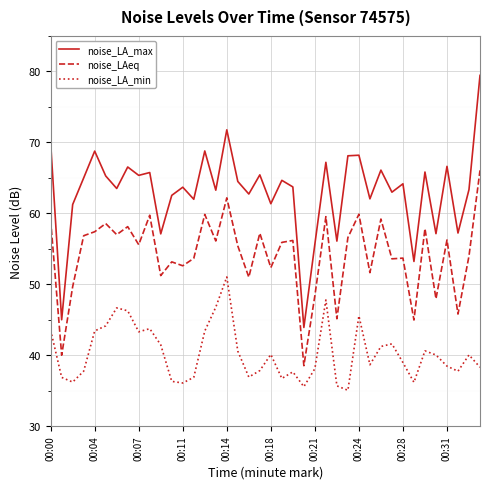

True or false: noise_LA_min and noise_LAeq intersect in this chart.

False